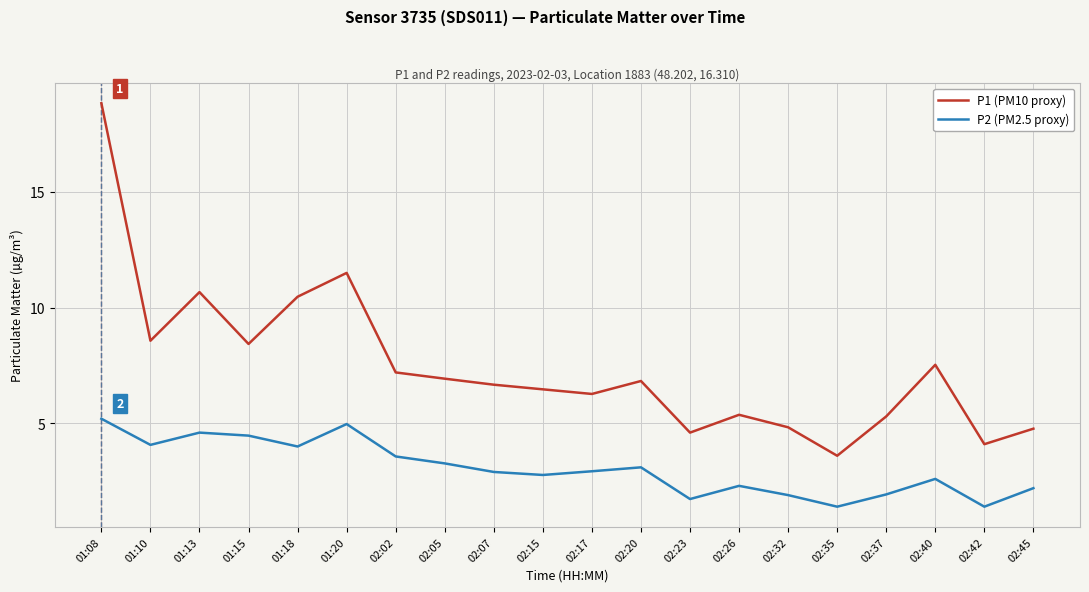

Rank the series at 02:40 from highest to lowest value.

P1 (PM10 proxy), P2 (PM2.5 proxy)